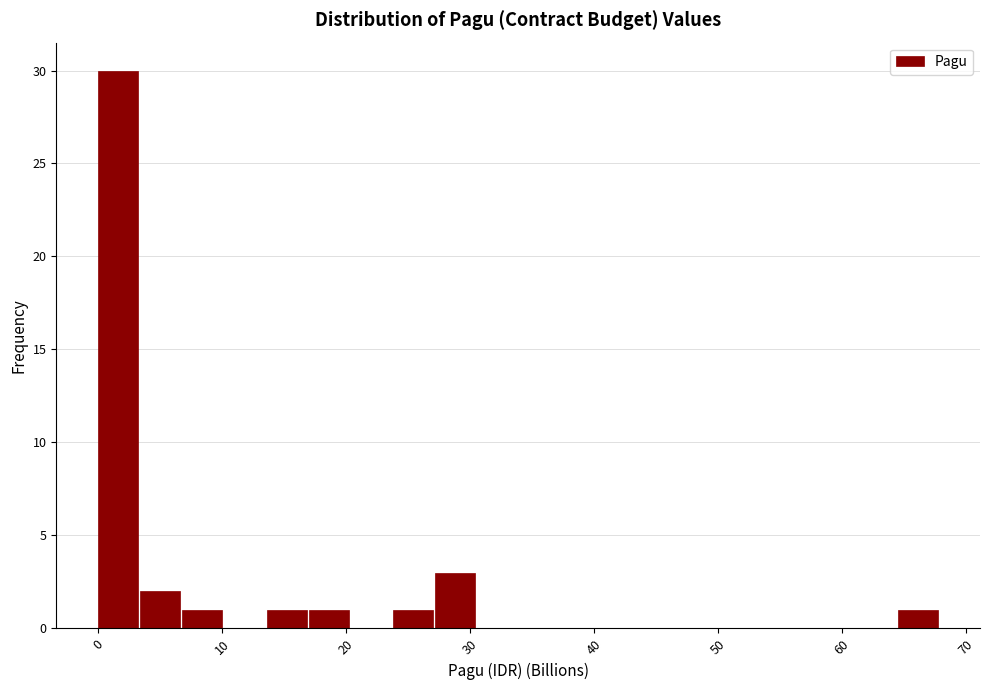

Around what value on the x-axis is the tallest bar? Give the approximate position of its centre, as read against the axis.

2